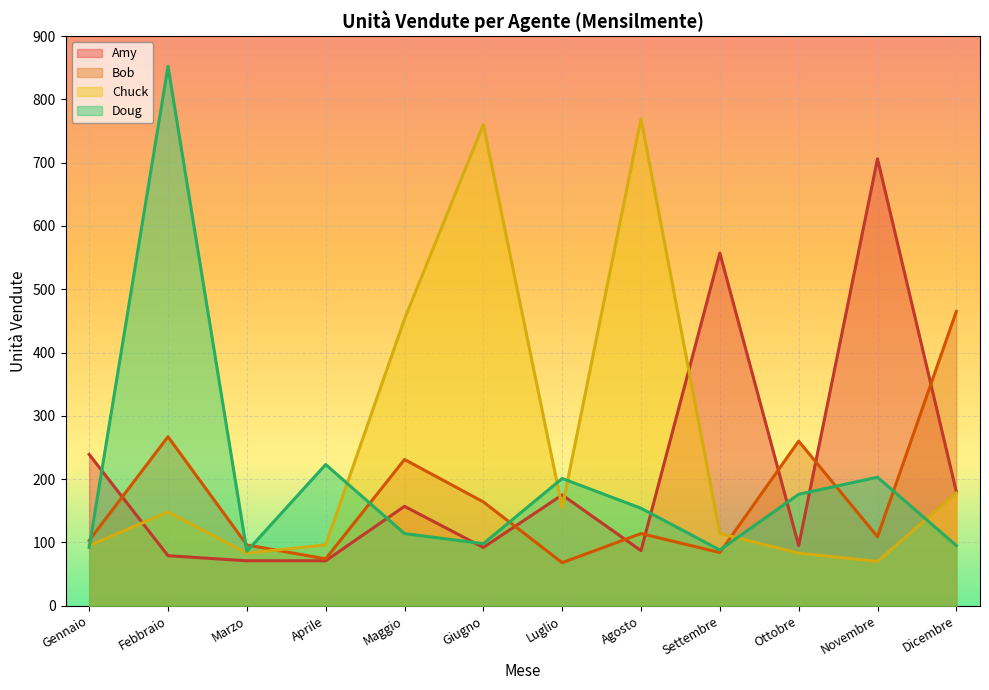

At Maggio, list the series in order from smallest to largest.

Doug, Amy, Bob, Chuck